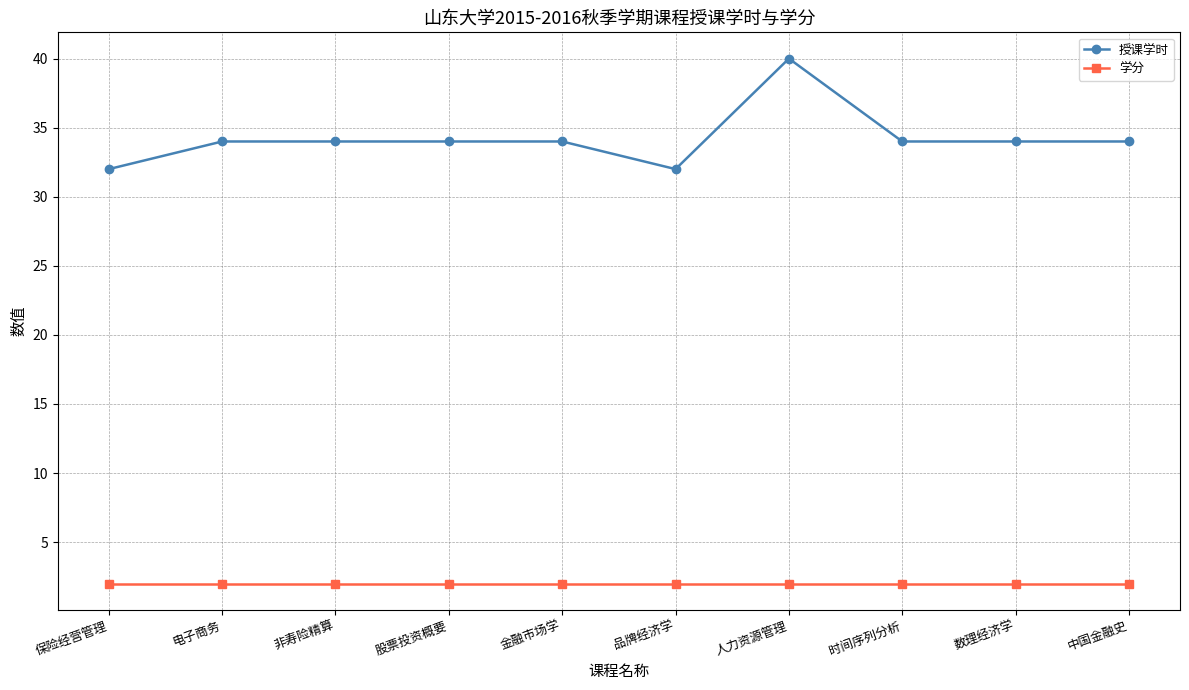

List the series in order of their overall mean, highest first.

授课学时, 学分